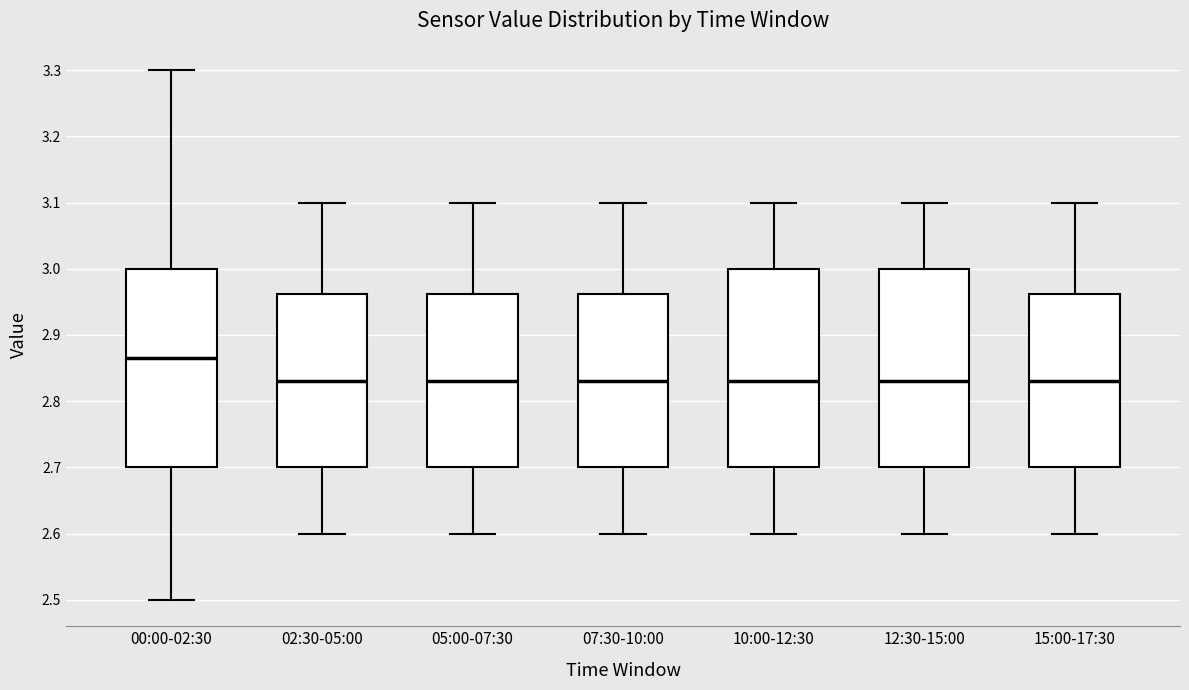

Where does the upper whisker of the box for 02:30-05:00 end on the y-axis? The values are not printed on the chart, so give them approximately, as read against the axis.

3.10